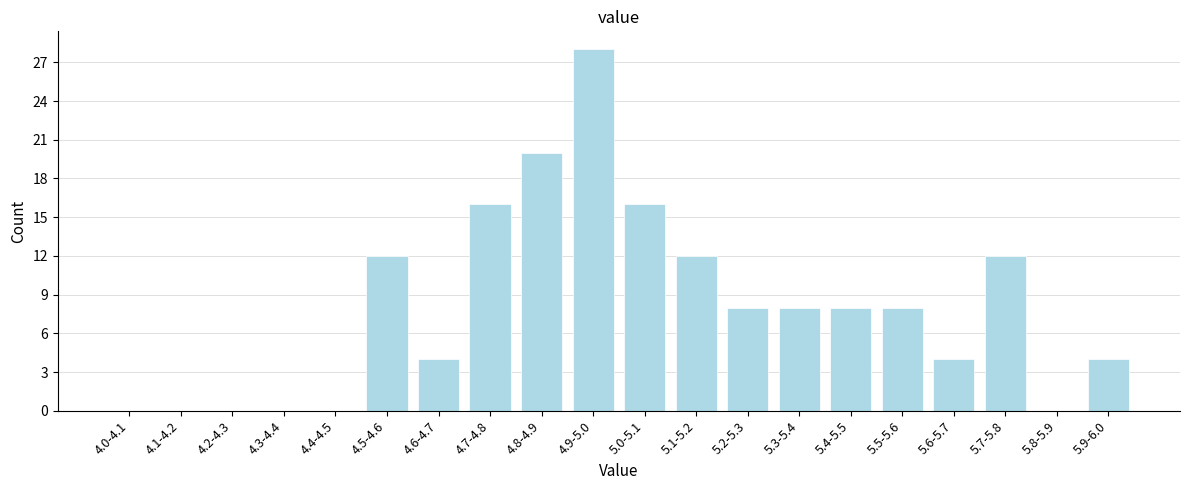

Reading left to right, transcribe all the data shown in this chart.

4.0-4.1=0	4.1-4.2=0	4.2-4.3=0	4.3-4.4=0	4.4-4.5=0	4.5-4.6=12	4.6-4.7=4	4.7-4.8=16	4.8-4.9=20	4.9-5.0=28	5.0-5.1=16	5.1-5.2=12	5.2-5.3=8	5.3-5.4=8	5.4-5.5=8	5.5-5.6=8	5.6-5.7=4	5.7-5.8=12	5.8-5.9=0	5.9-6.0=4